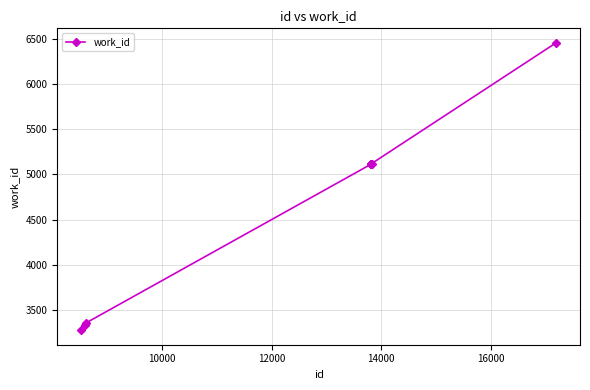

What is the smallest value displayed?

3270